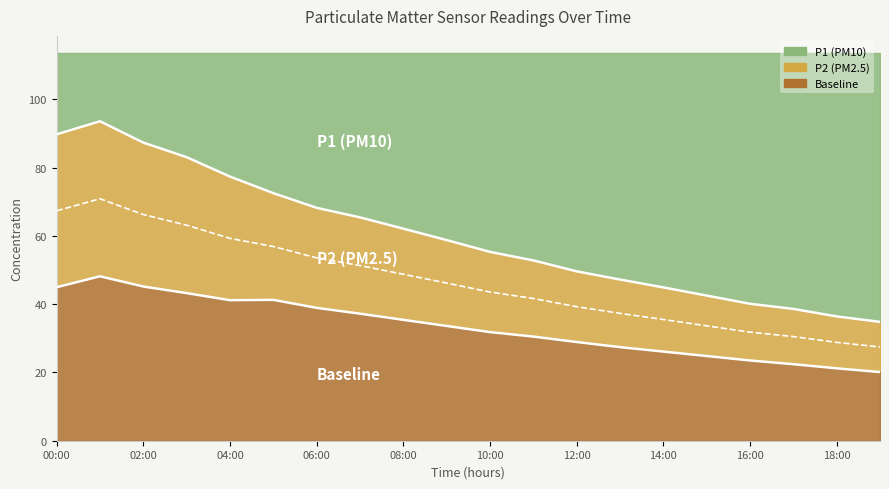

What is the label of the 6th point from the right?

14:00